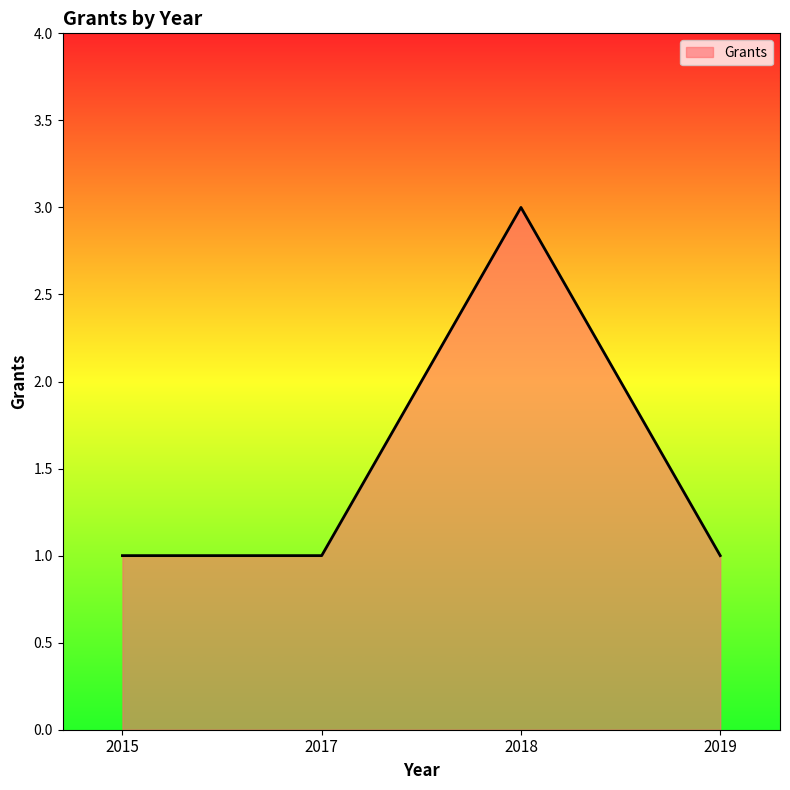

What is the sum of the values at 2019 and 2015?

2